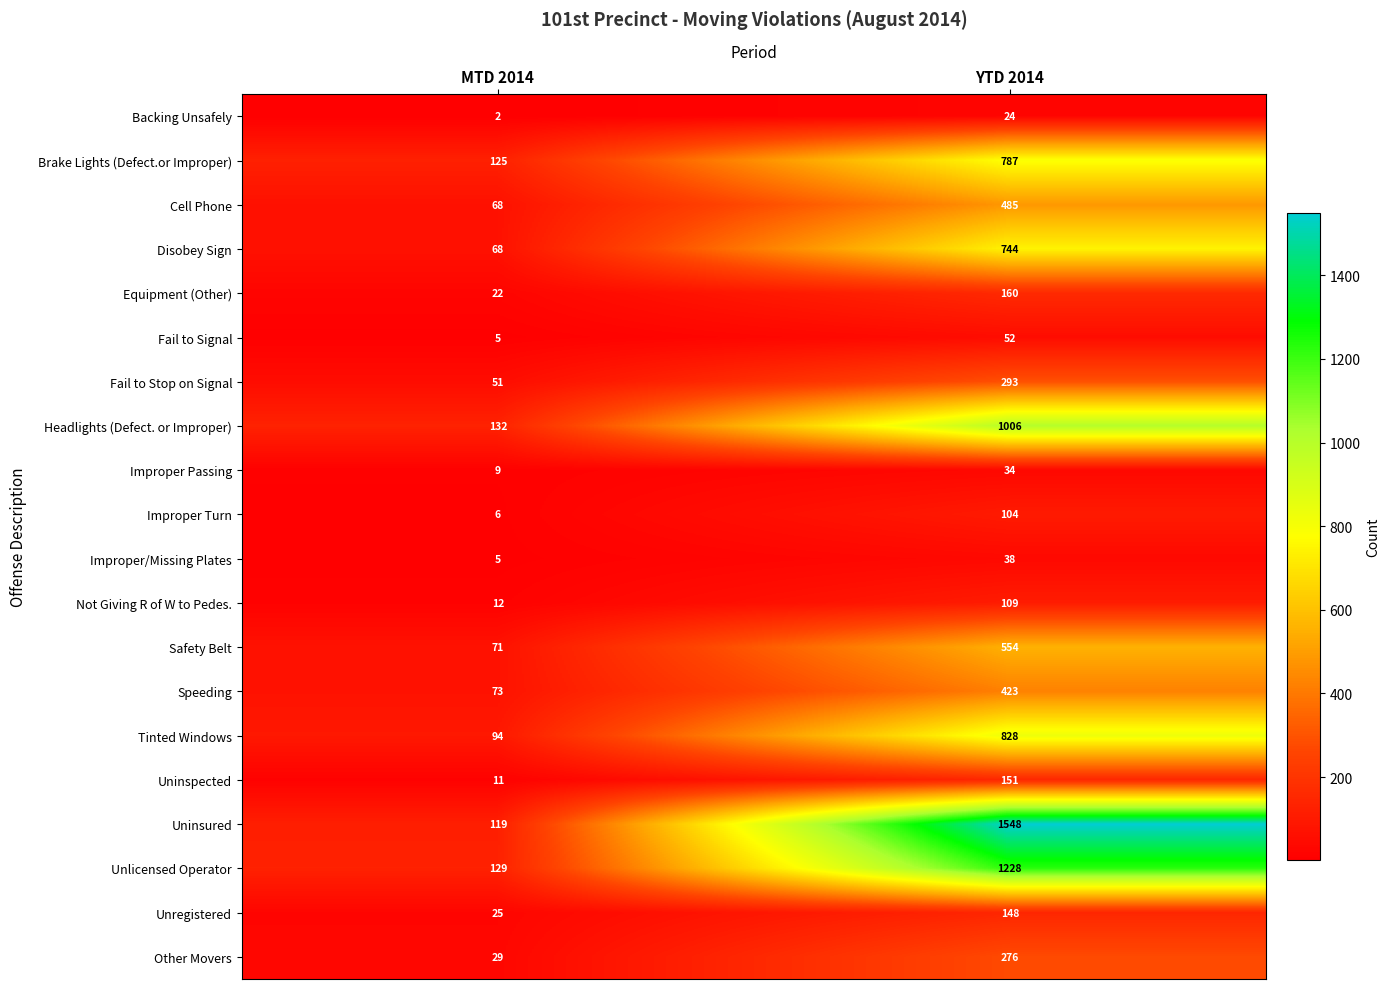

What is the difference between the maximum and minimum values in the Unregistered series?

123